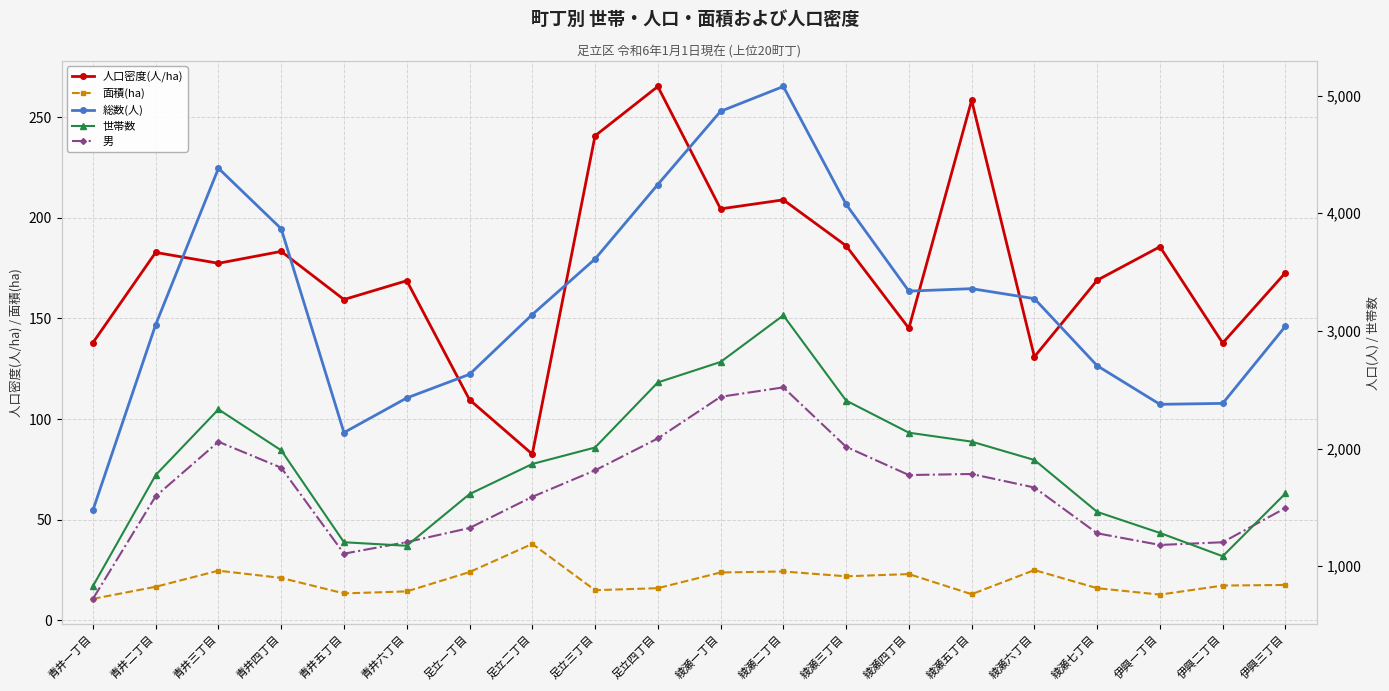

Where is the first local minimum for 面積(ha)?

青井五丁目